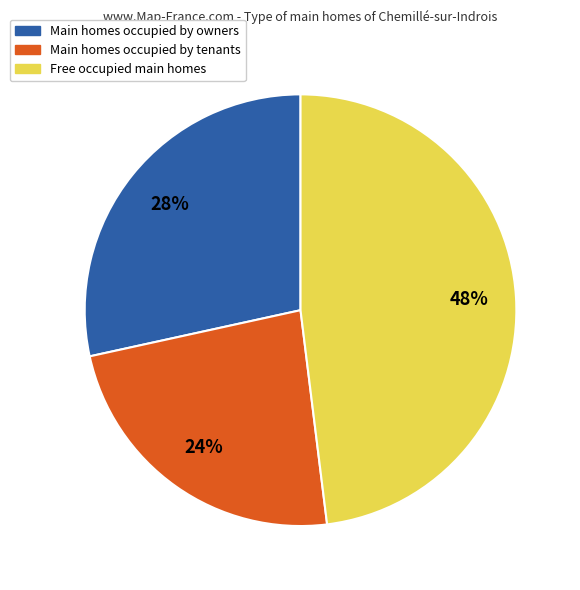

What is the smallest slice in the pie chart?

Main homes occupied by tenants